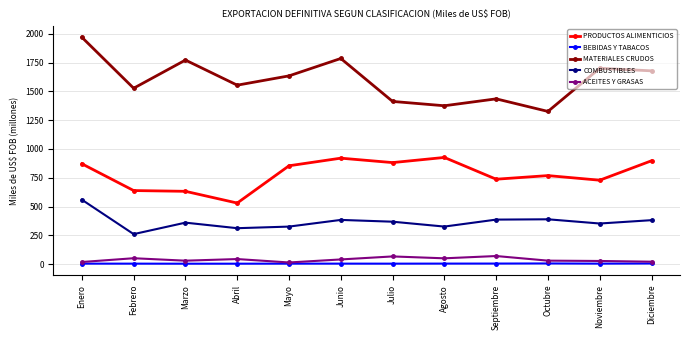

What is the total value across all series at Noviembre?

2813.3